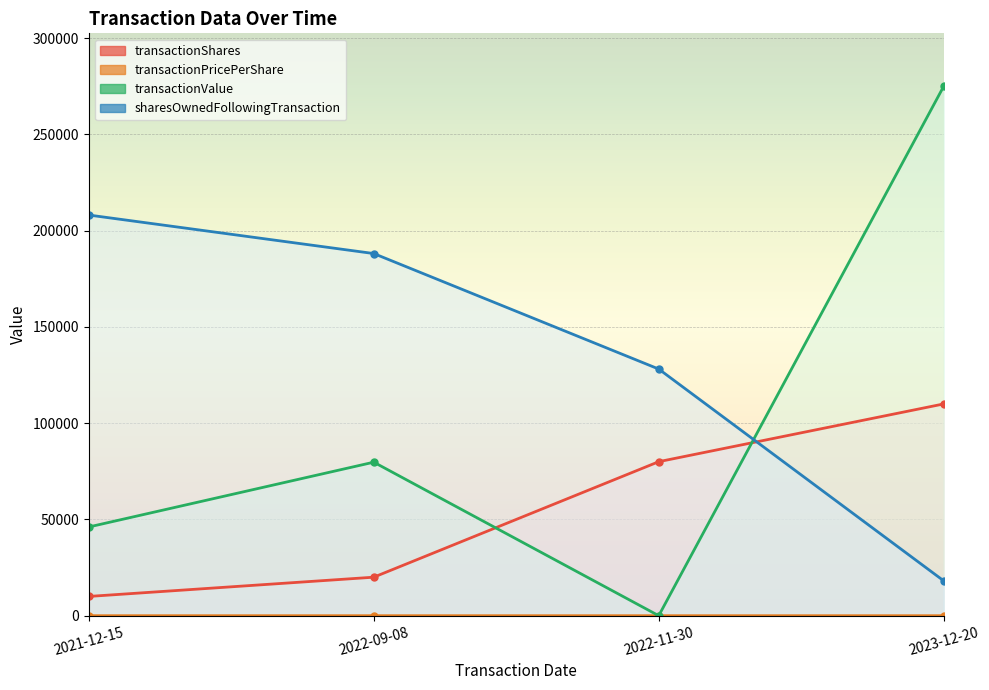

At which label does transactionPricePerShare reach its peak?

2021-12-15